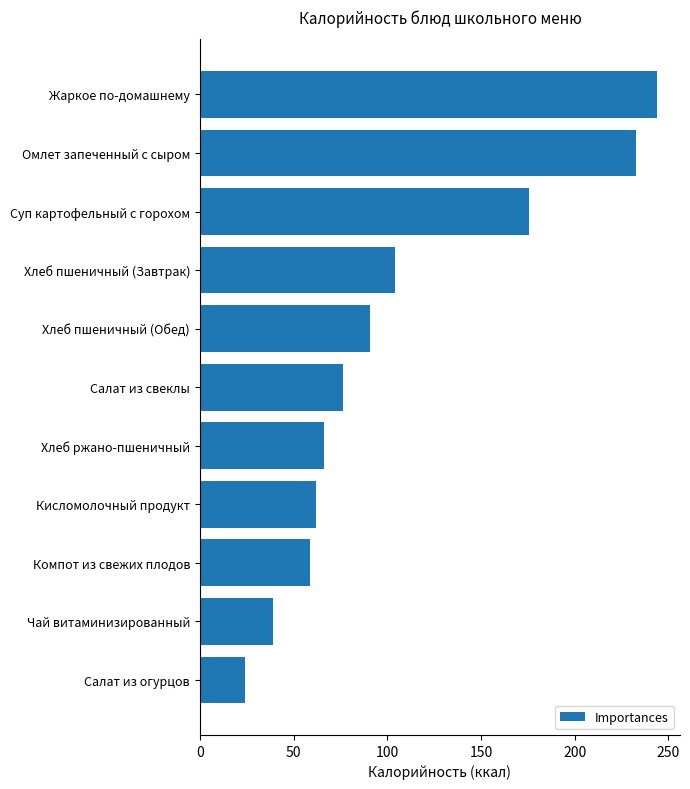

What is the average value?

106.7